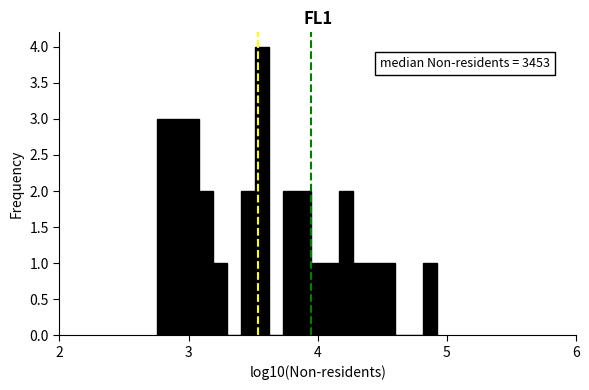

Around what value on the x-axis is the tallest bar? Give the approximate position of its centre, as read against the axis.

3.6